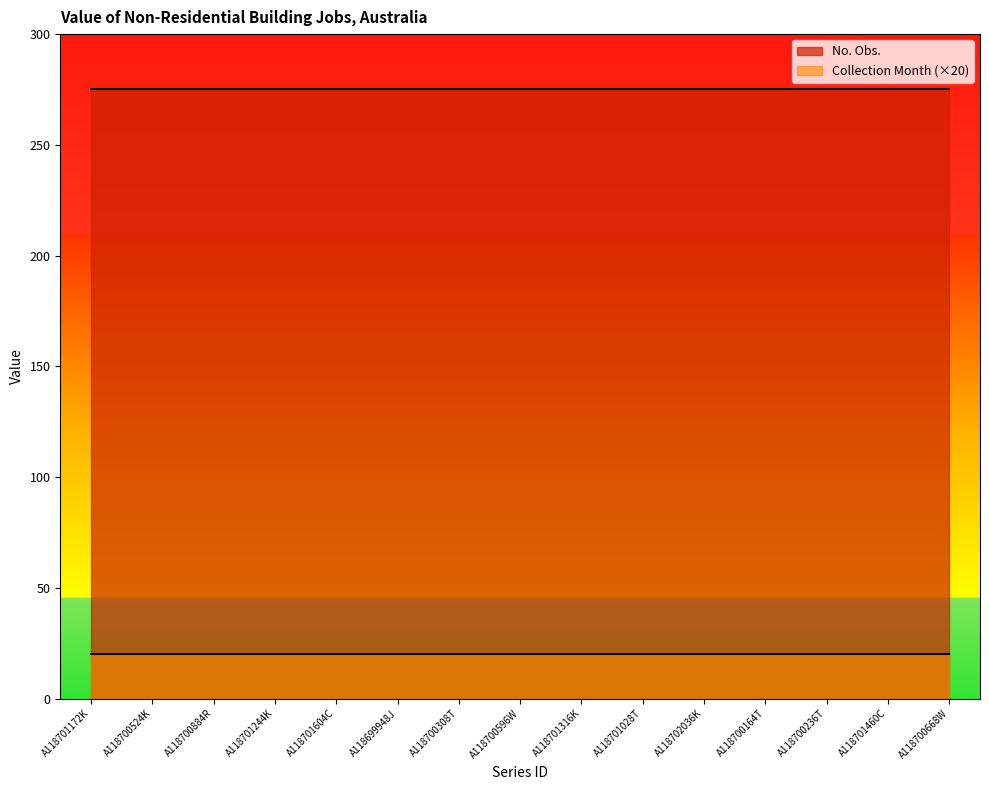

What is the spread (max minus min) of values at A118700668W?

255